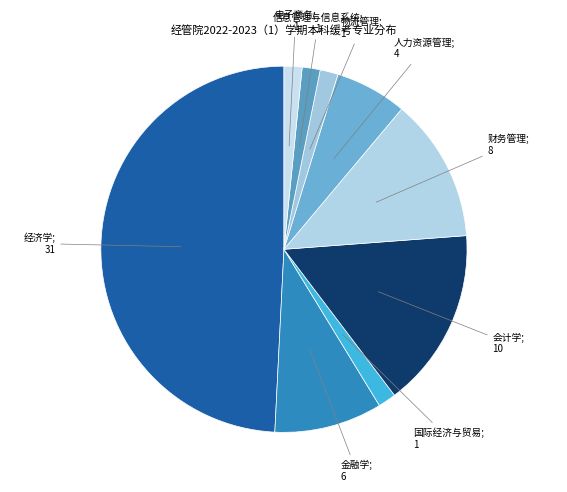

How many segments does this pie chart have?

9